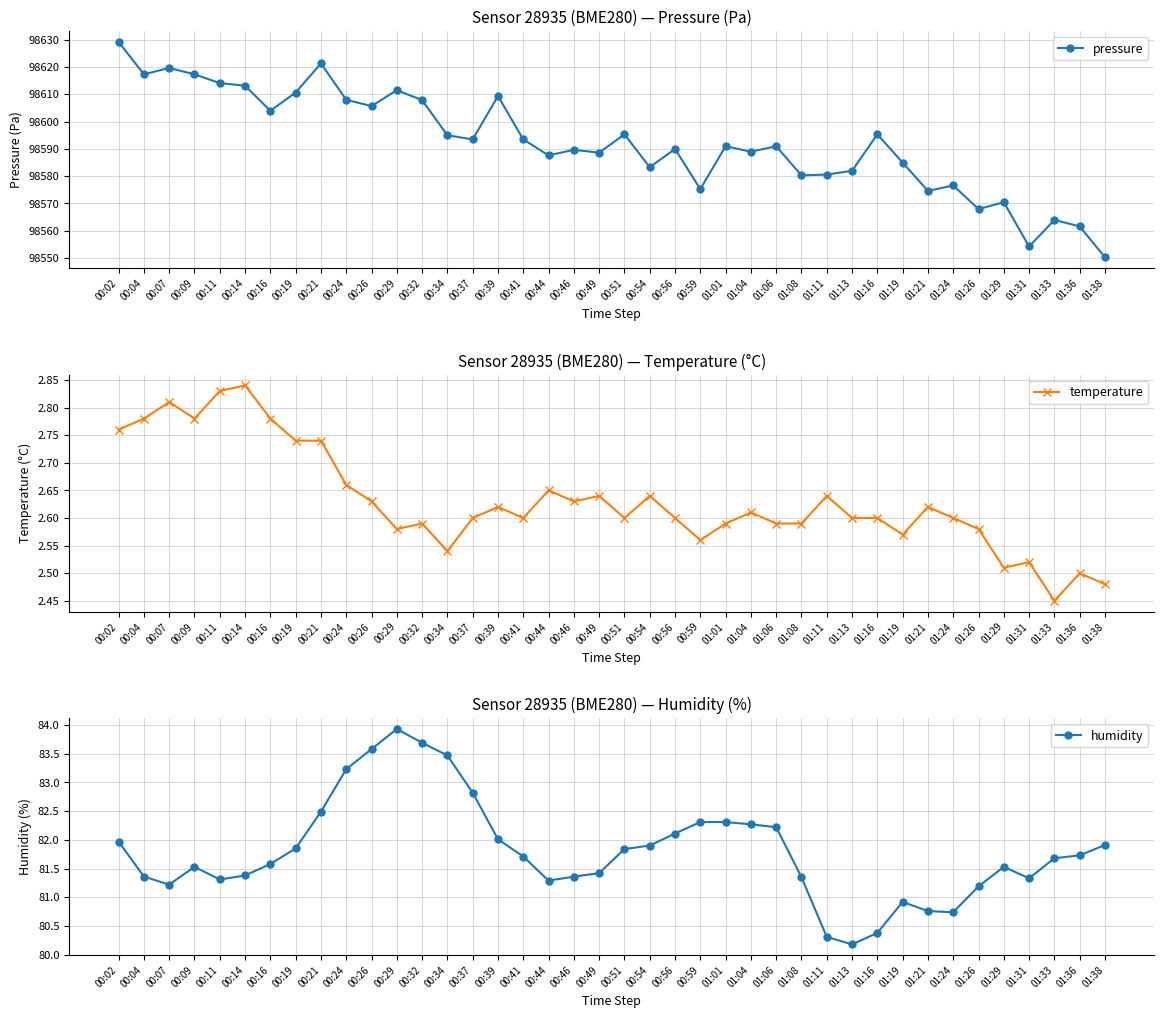

At which category is the sum across all series the highest?

00:02